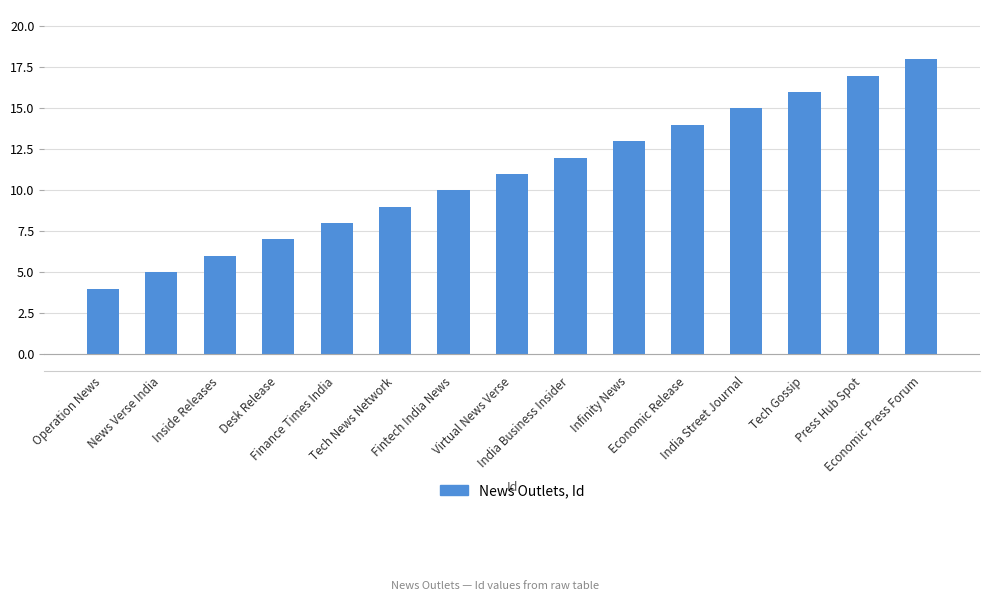

What is the change in value from India Street Journal to Tech Gossip?

+1